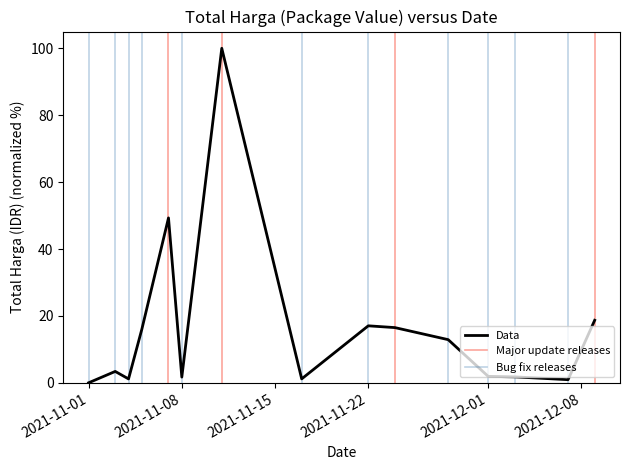

True or false: Data has a value of 27.2 at 2021-11-22.

False